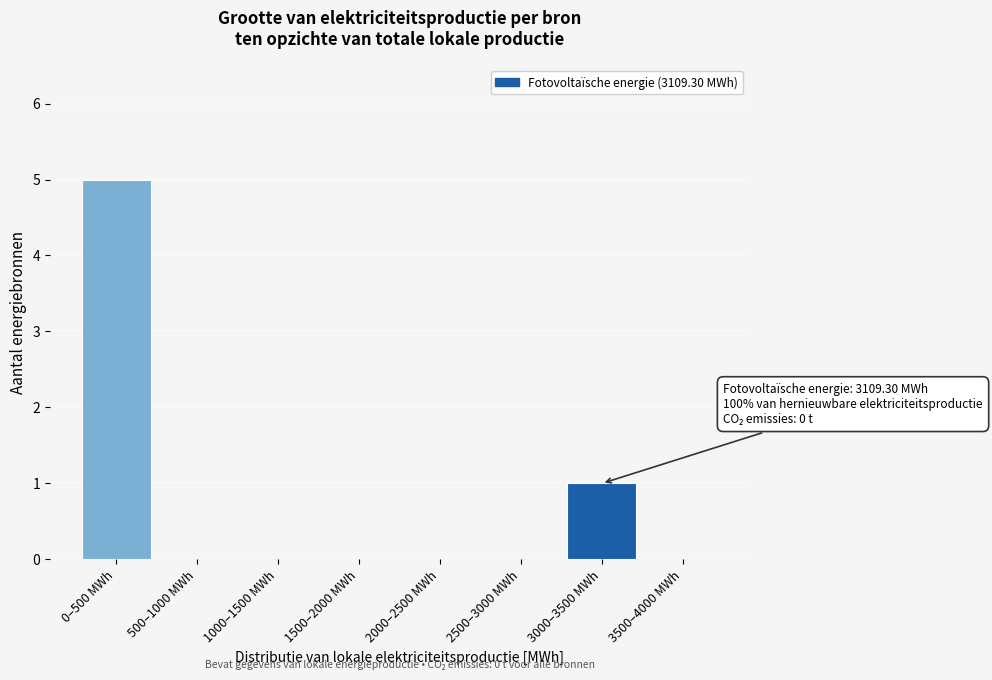

Reading right to left, list all the values displayed in this chart.

3500–4000 MWh=0	3000–3500 MWh=1	2500–3000 MWh=0	2000–2500 MWh=0	1500–2000 MWh=0	1000–1500 MWh=0	500–1000 MWh=0	0–500 MWh=5